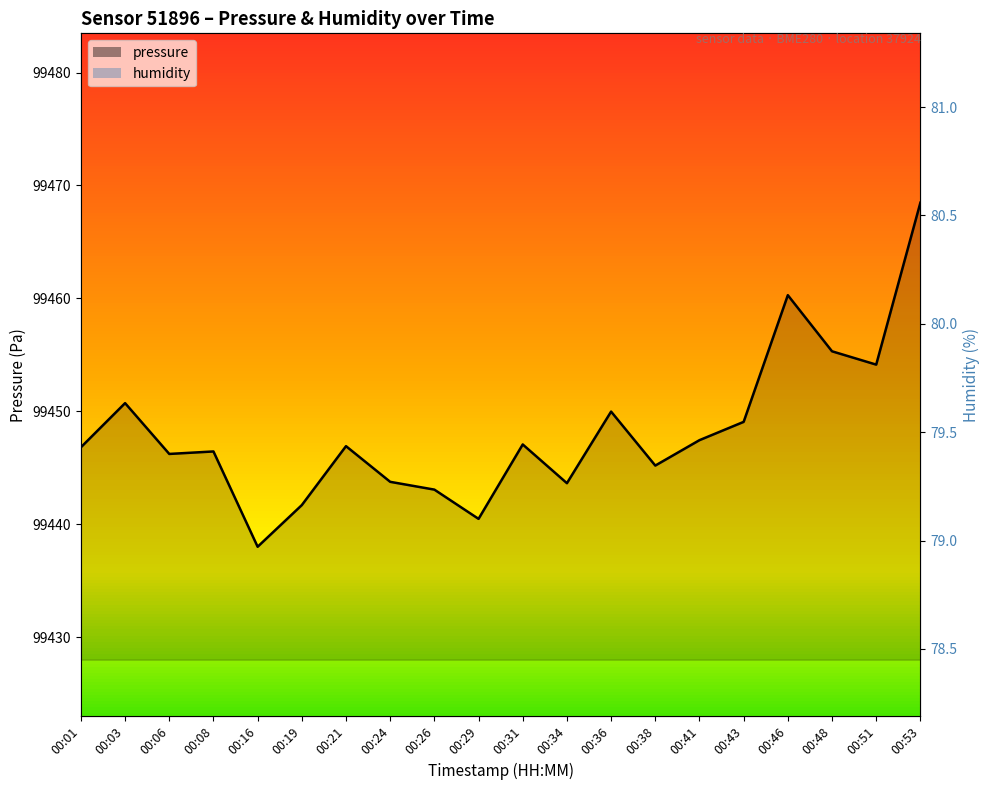

True or false: pressure and humidity cross at least once.

False